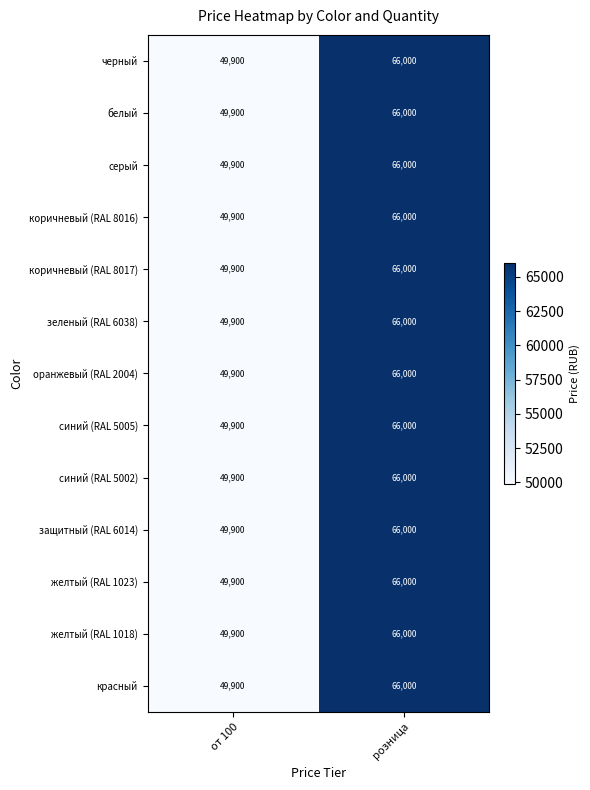

At which category is the sum across all series the highest?

розница